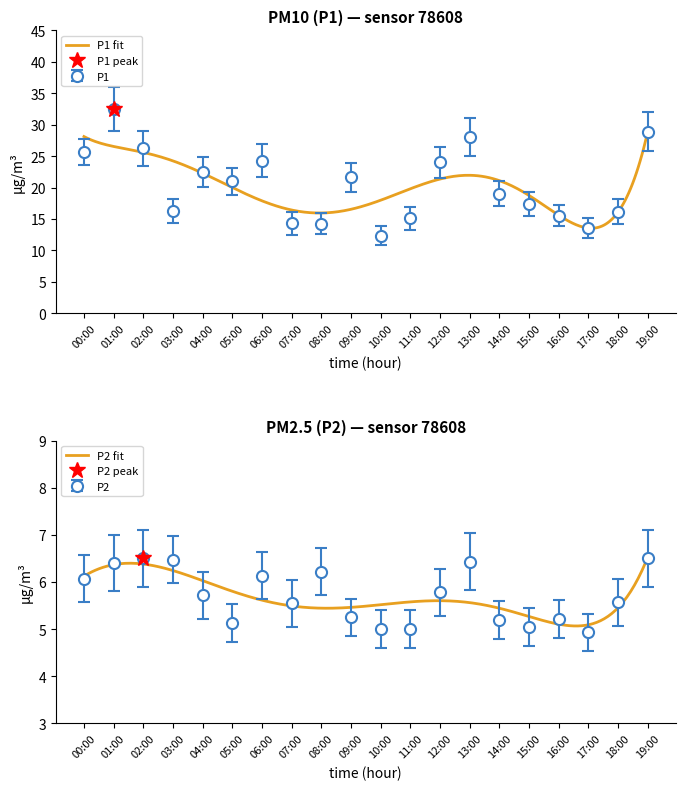

How many values in the P1 series exceed 20?

10